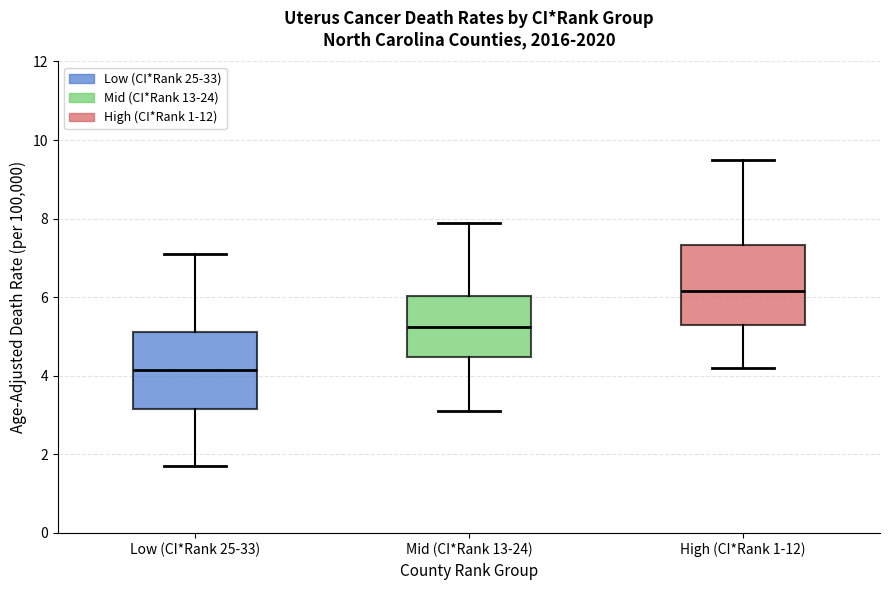

Which box has the lowest median line?

Low (CI*Rank 25-33)